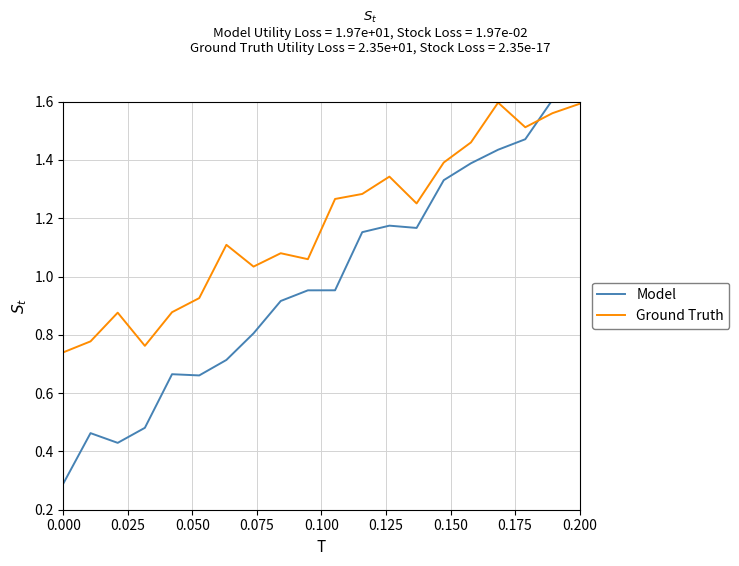

How many lines are shown in the chart?

2